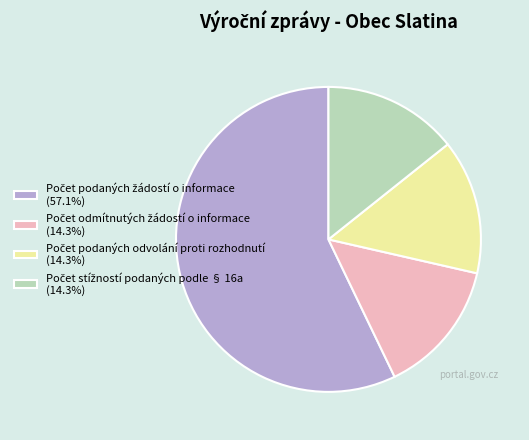

Does any single category account for the majority?

Yes